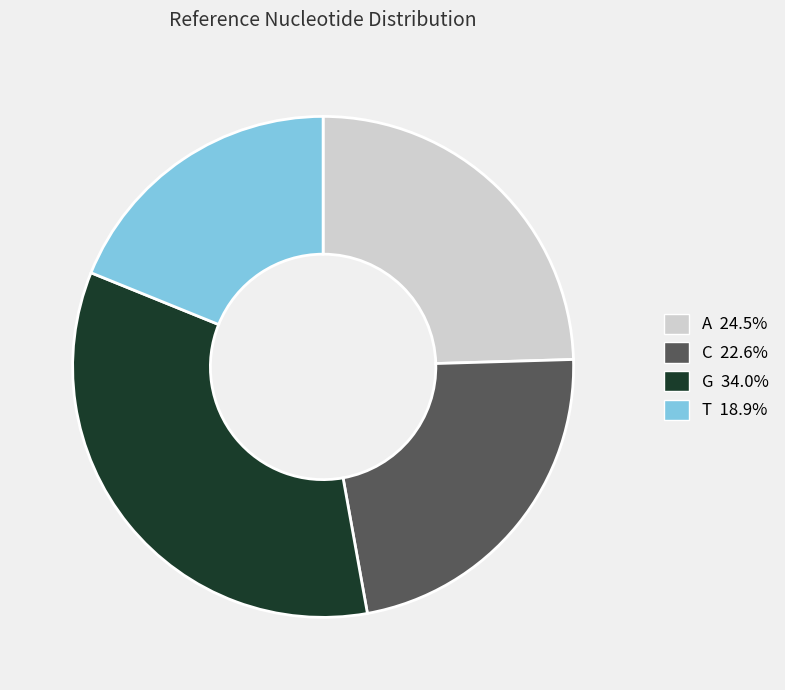

How many slices are in this pie chart?

4